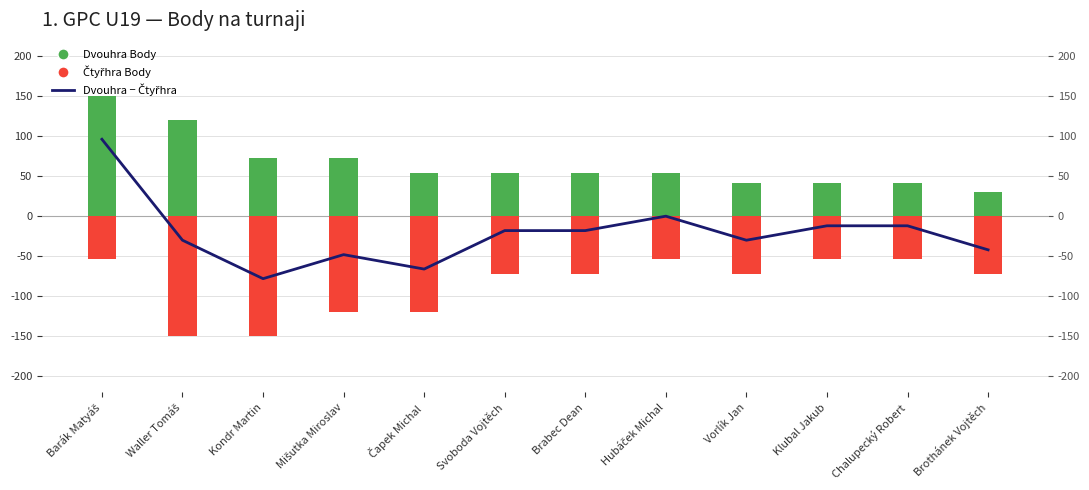

Which category has the highest value across all series?

Barák Matyáš